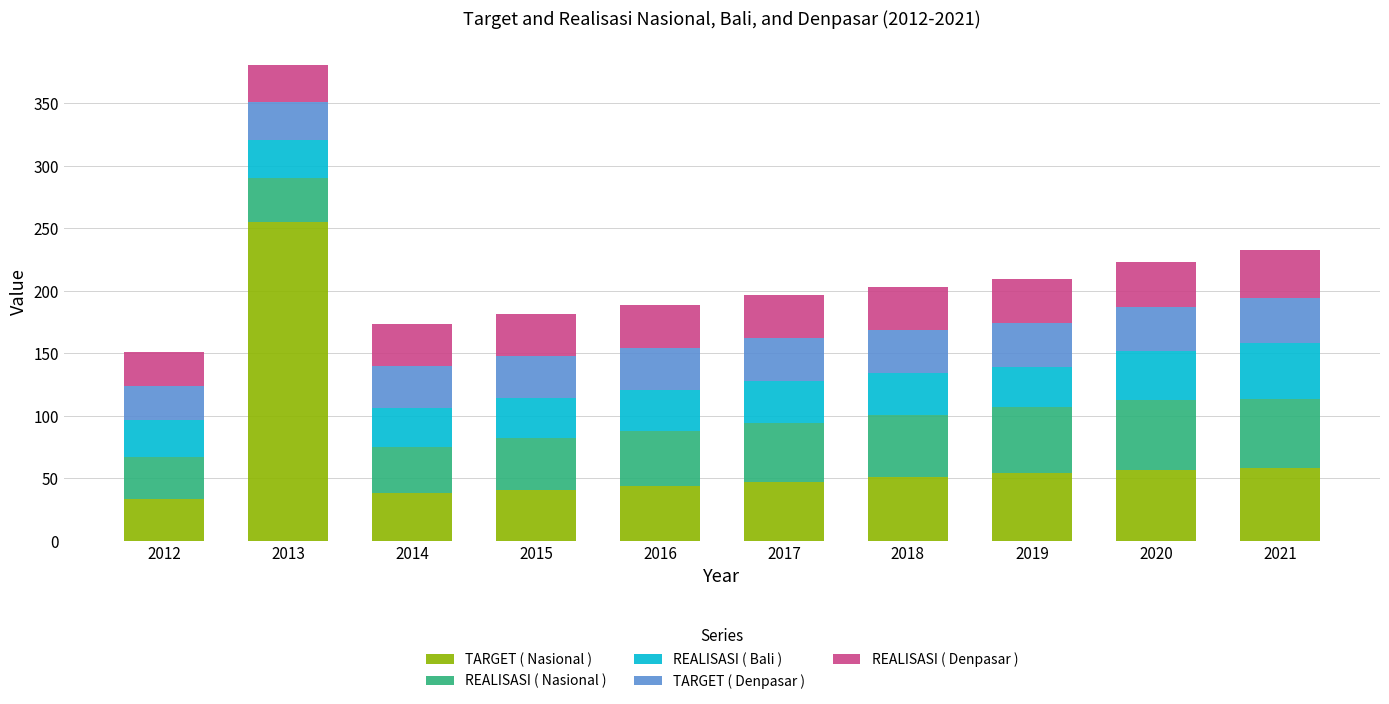

At which category is the sum across all series the highest?

2013